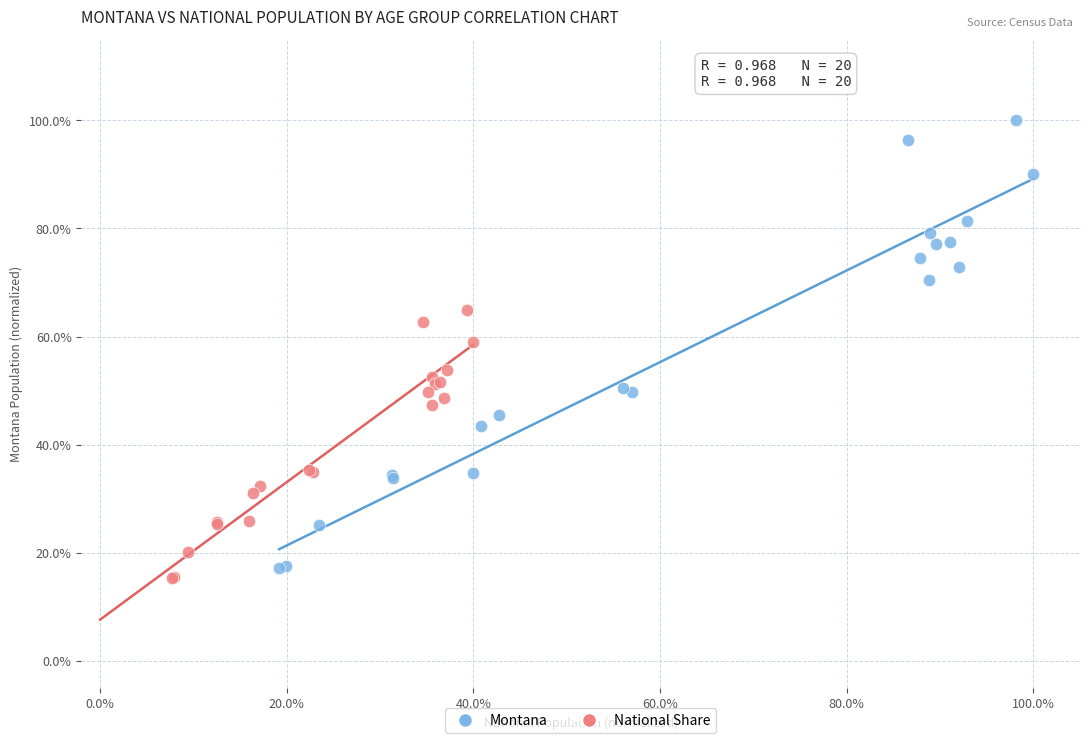

Which series contains the lowest Y value?

National Share